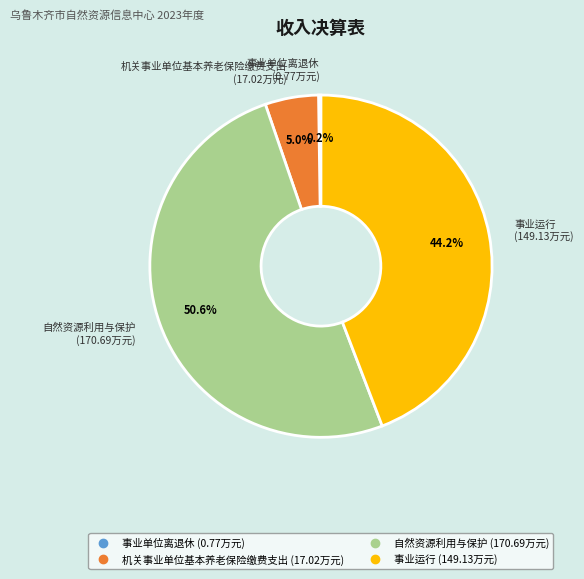

Does any single category account for the majority?

Yes